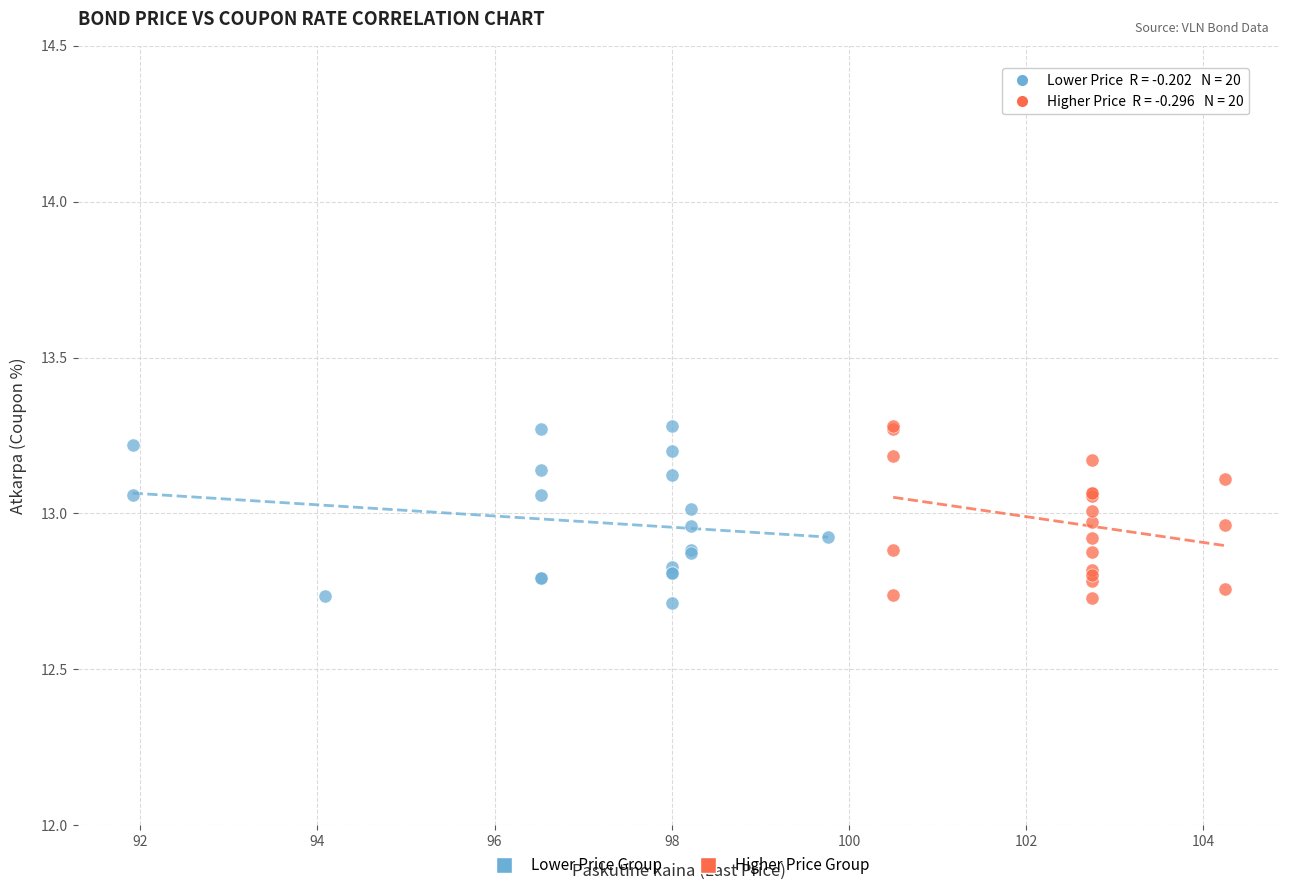

What are all the series names shown in the legend?

Lower Price Group, Higher Price Group